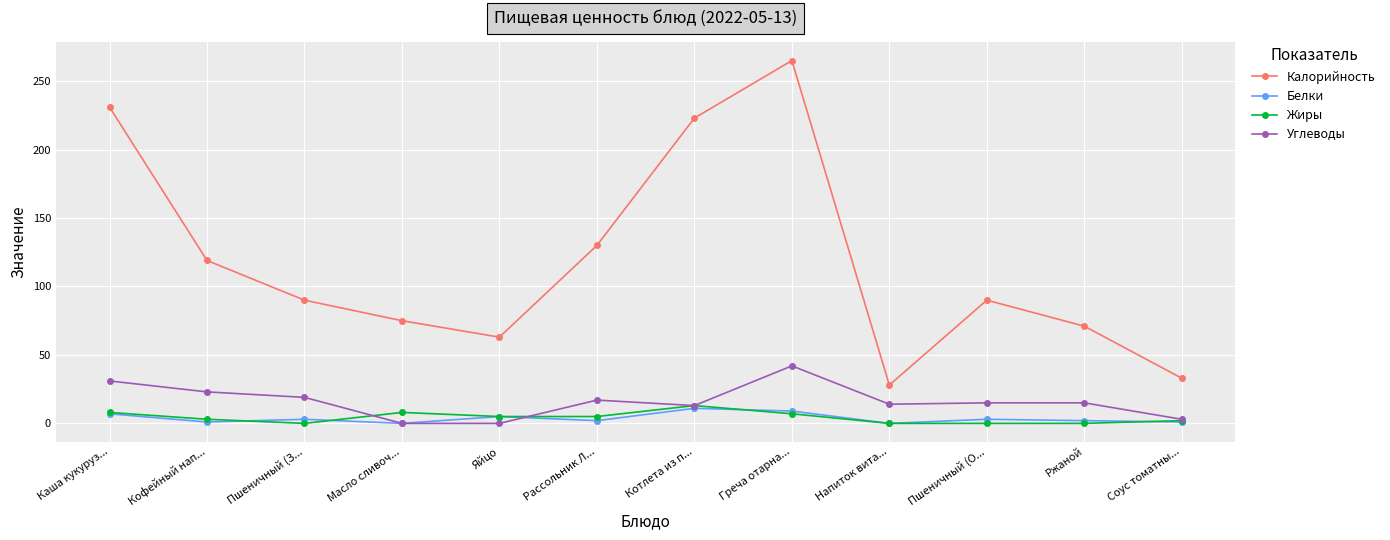

At which label does Жиры first exceed 5?

Каша кукуруз...